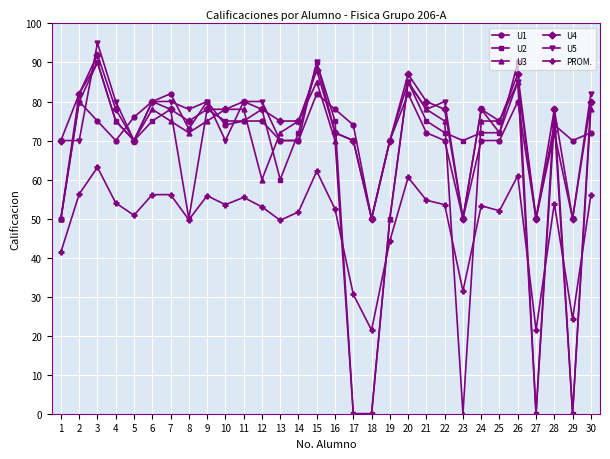

Which category has the highest value across all series?

3